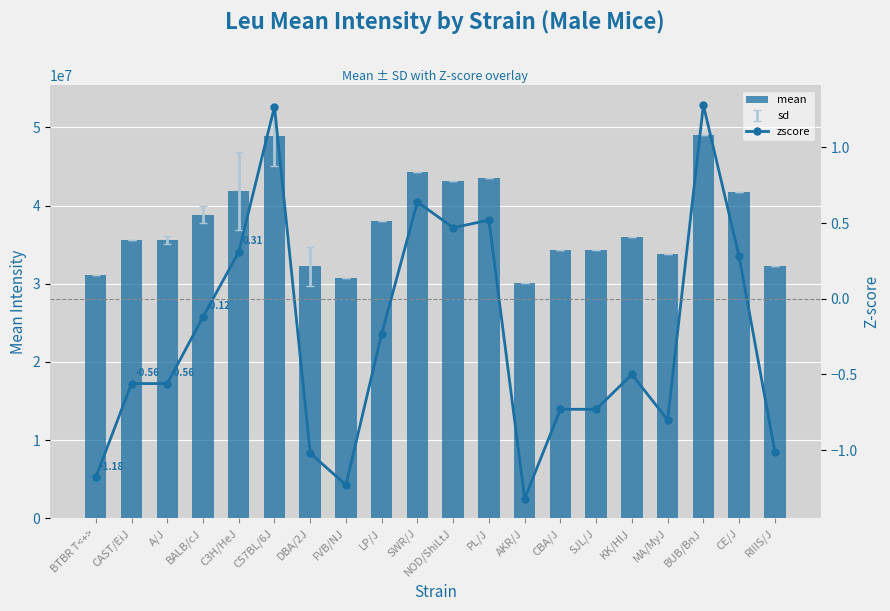

What is the sum of the mean values at KK/HlJ and FVB/NJ?

66749298